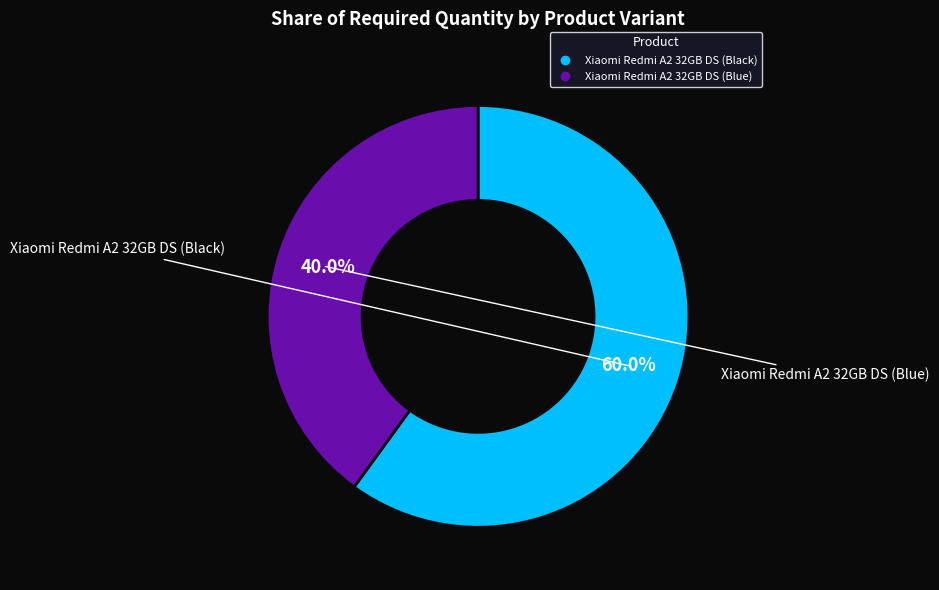

To the nearest percent, what portion does Xiaomi Redmi A2 32GB DS (Black) represent?

60%